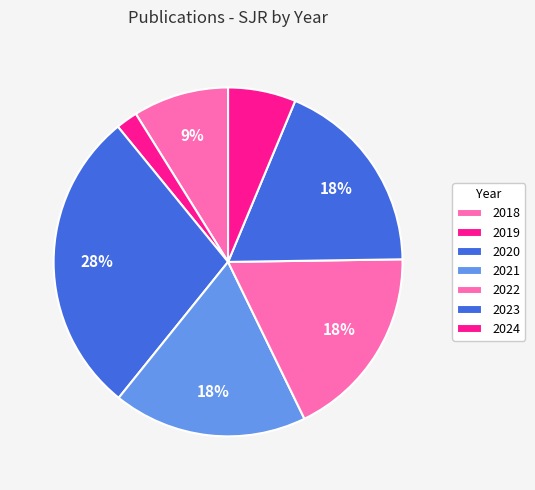

Which slice is the largest?

2020